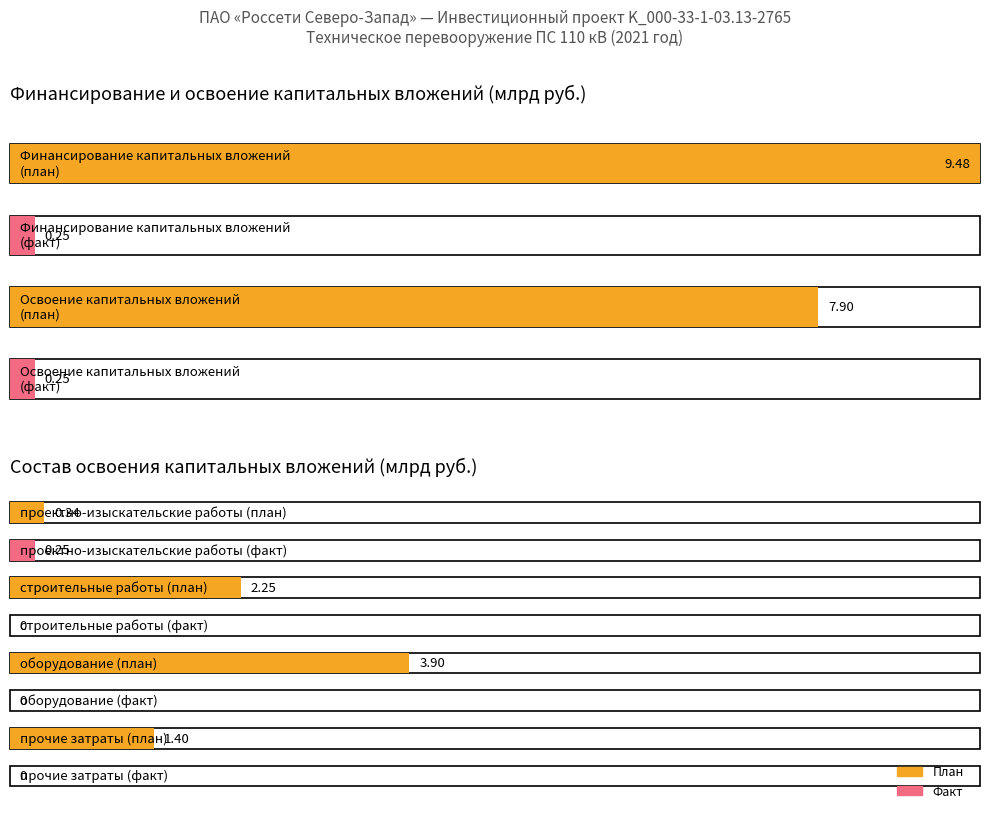

What is the label of the 2nd bar from the right?

План